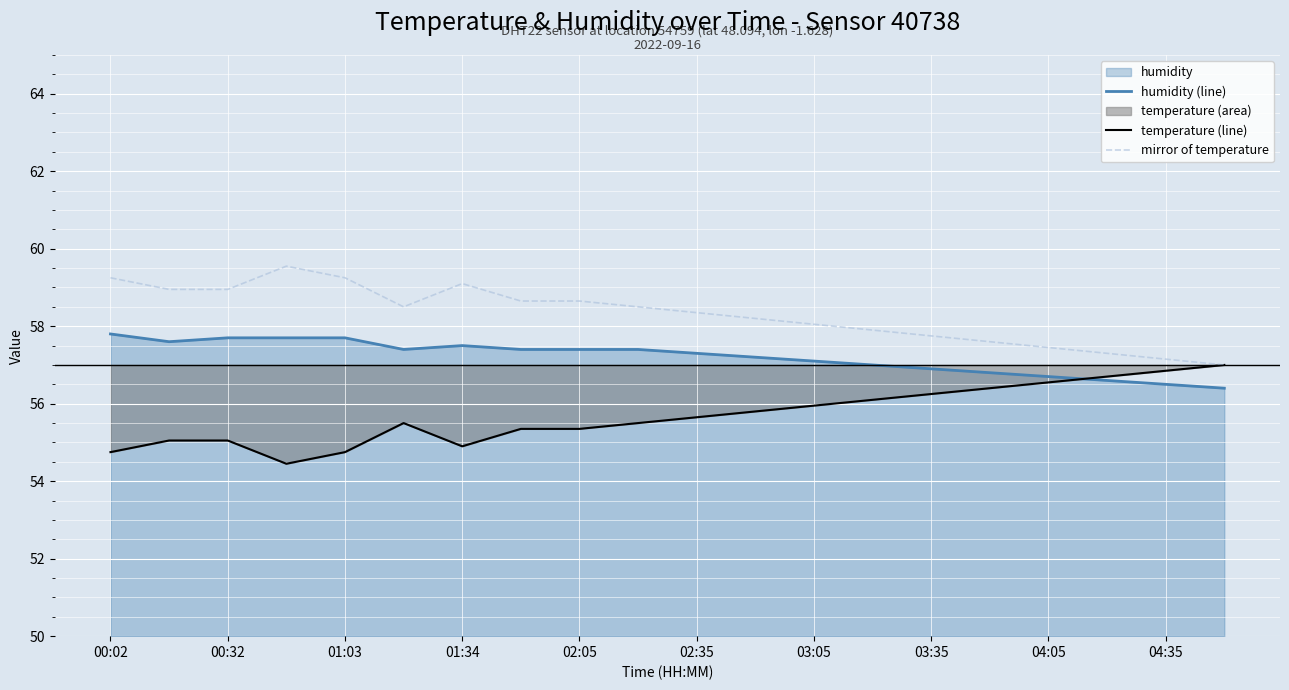

Which series has the largest range (max minus min)?

temperature (line)